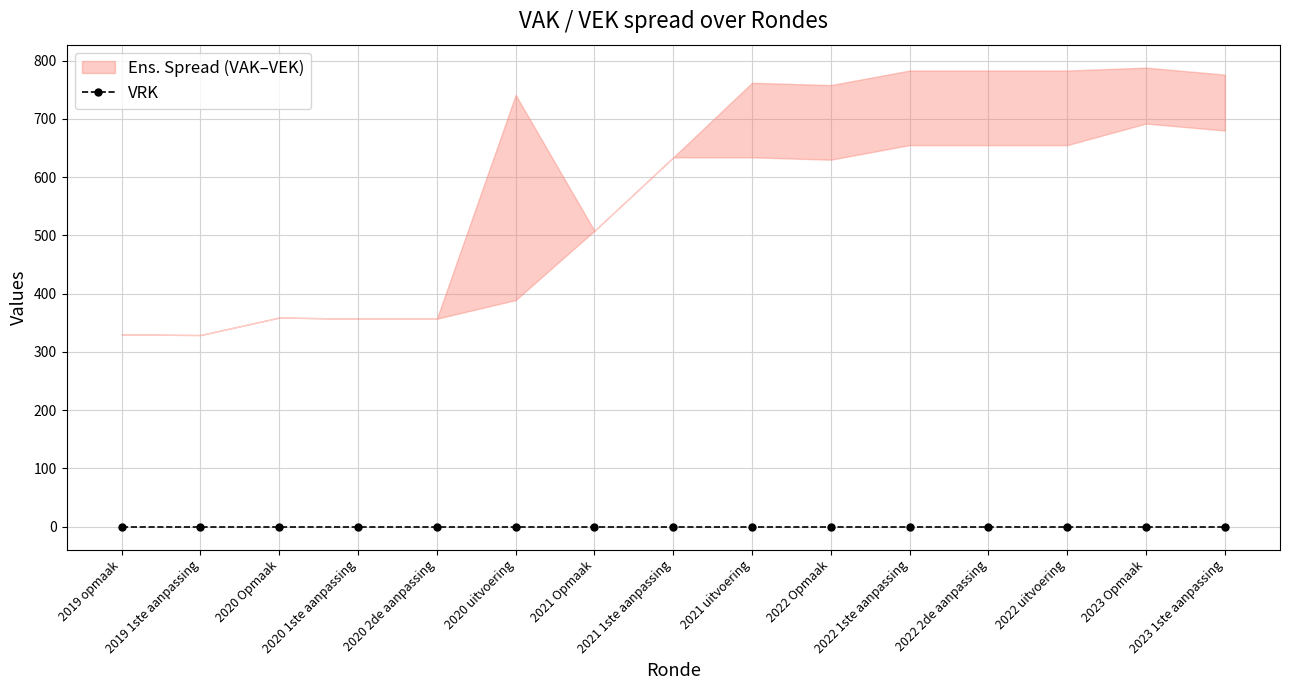

What is the difference between the maximum and minimum values in the VEK series?

459